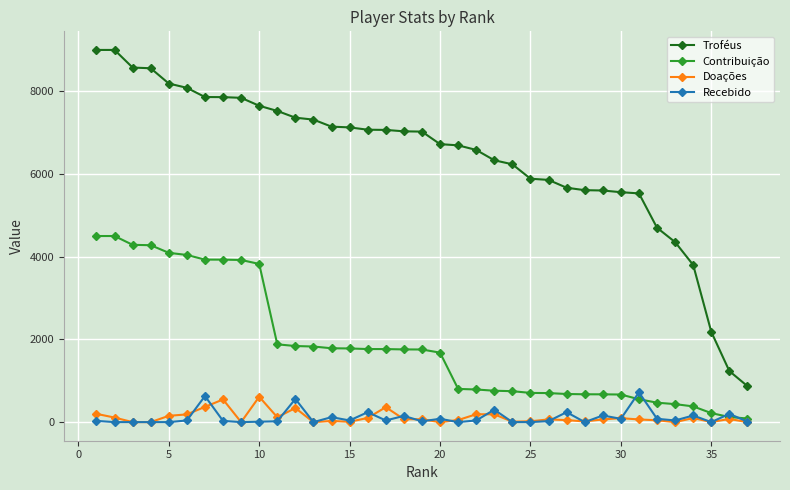

Rank the series by their maximum value, from lowest to highest.

Doações, Recebido, Contribuição, Troféus